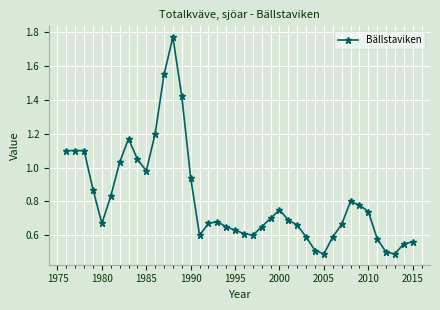

What is the minimum value shown in the chart?

0.5